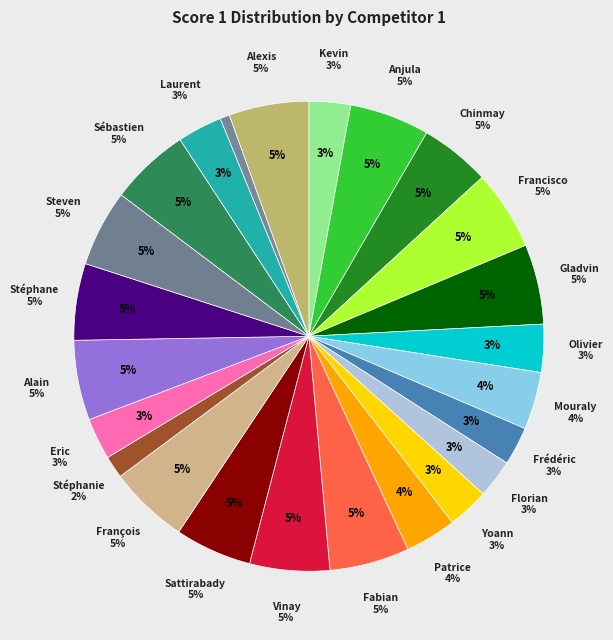

To the nearest percent, what is the difference between the Fernandez Francisco and Toubert Olivier slice percentages?

2%